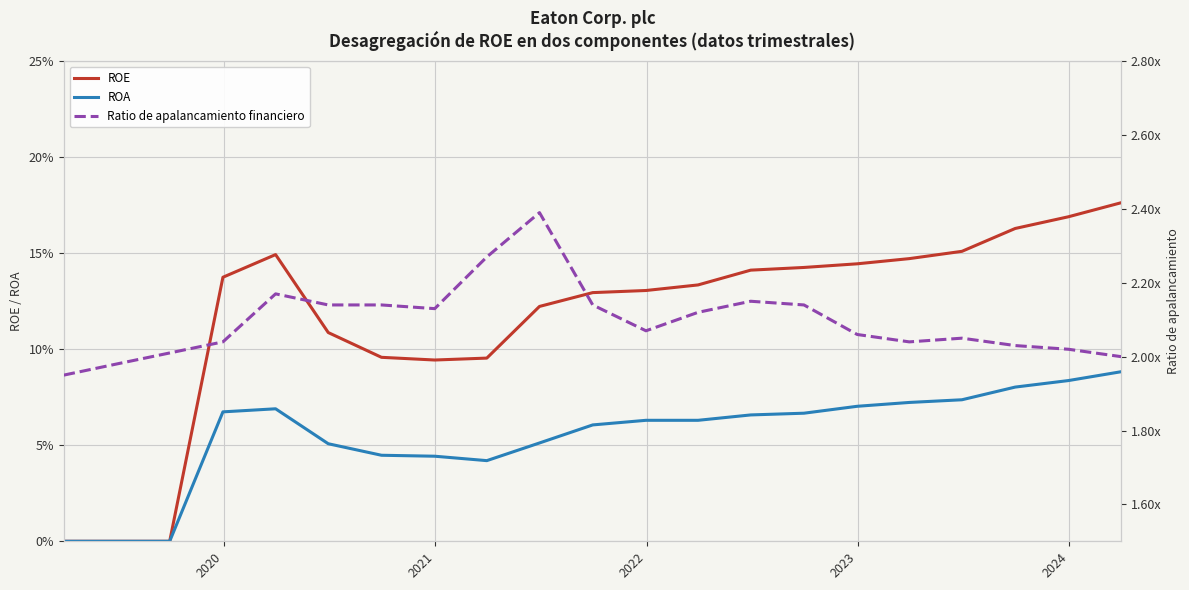

True or false: ROE and ROA intersect in this chart.

False